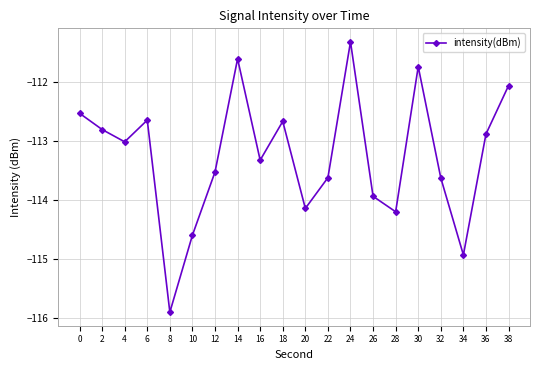

What is the value of the 1st point from the left?

-112.5